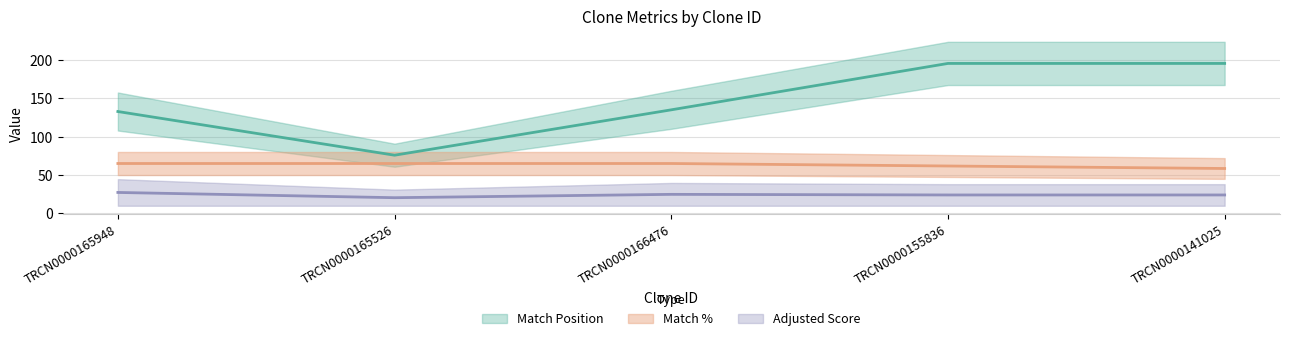

True or false: Adjusted Score and Match % cross at least once.

False